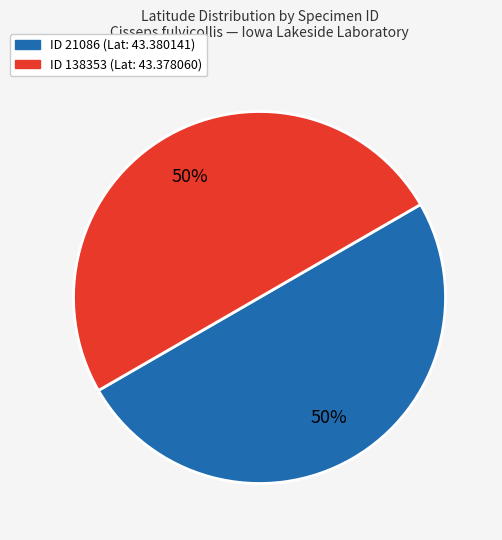

To the nearest percent, what is the average slice percentage?

50%